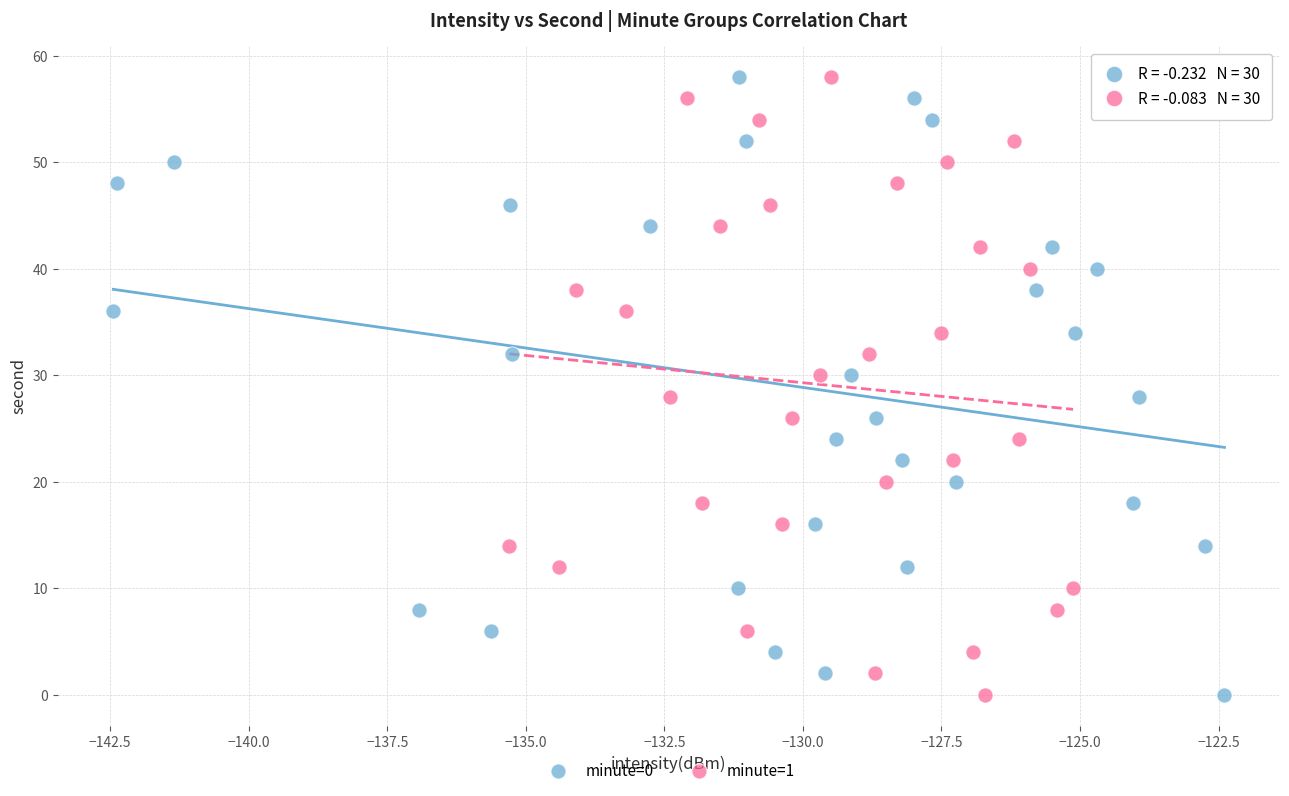

What are all the series names shown in the legend?

minute=0, minute=1